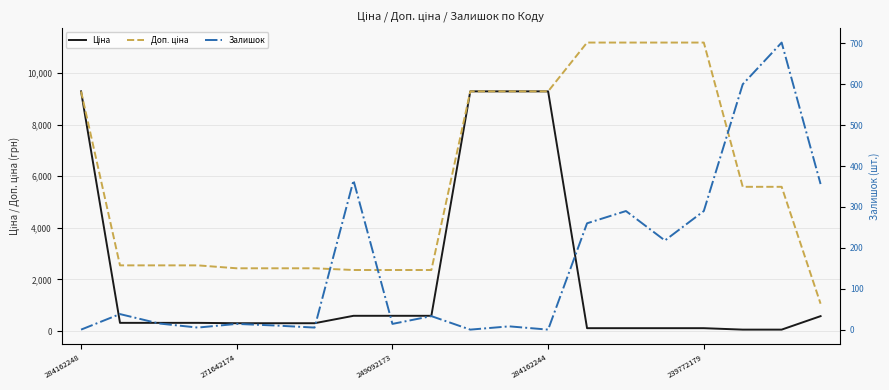

What are all the series names shown in the legend?

Ціна, Доп. ціна, Залишок